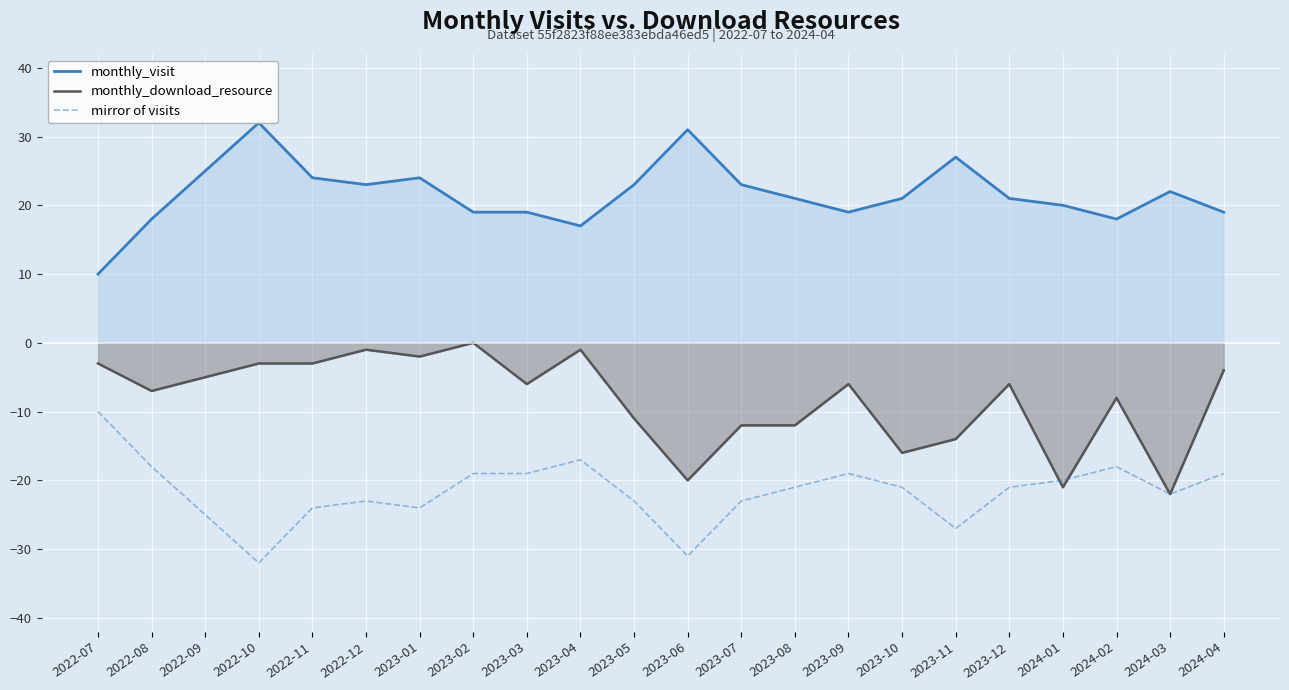

Reading left to right, what are all the values shown in this chart?

monthly_visit: 10	18	25	32	24	23	24	19	19	17	23	31	23	21	19	21	27	21	20	18	22	19
monthly_download_resource: -3	-7	-5	-3	-3	-1	-2	0	-6	-1	-11	-20	-12	-12	-6	-16	-14	-6	-21	-8	-22	-4
mirror of visits: -10	-18	-25	-32	-24	-23	-24	-19	-19	-17	-23	-31	-23	-21	-19	-21	-27	-21	-20	-18	-22	-19